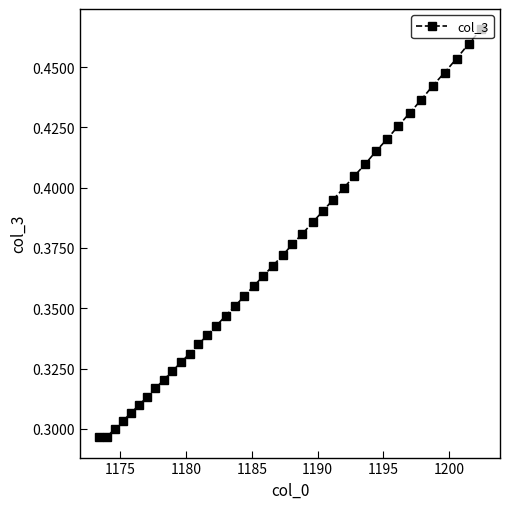

What is the sum of all values?

14.8